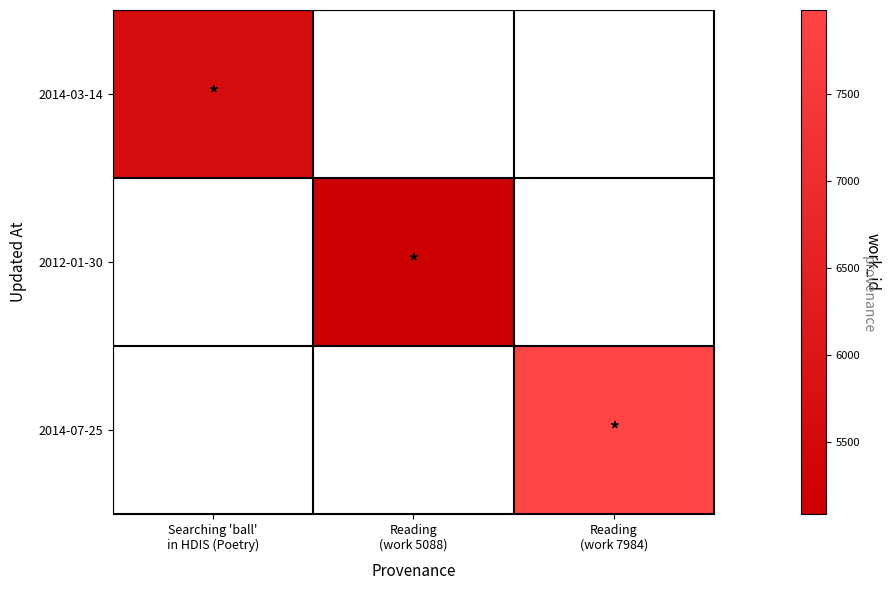

Count the number of data series in this chart.

3